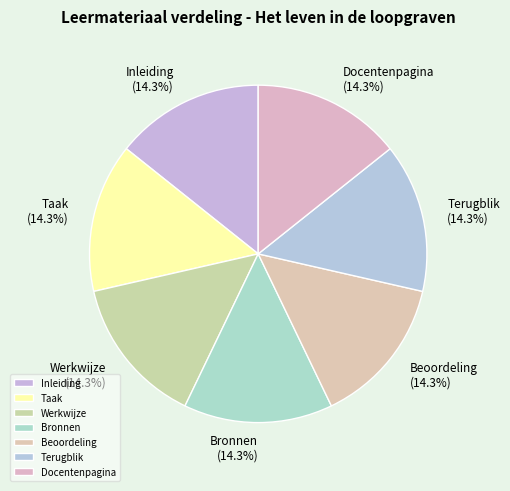

Count the number of slices in the pie.

7